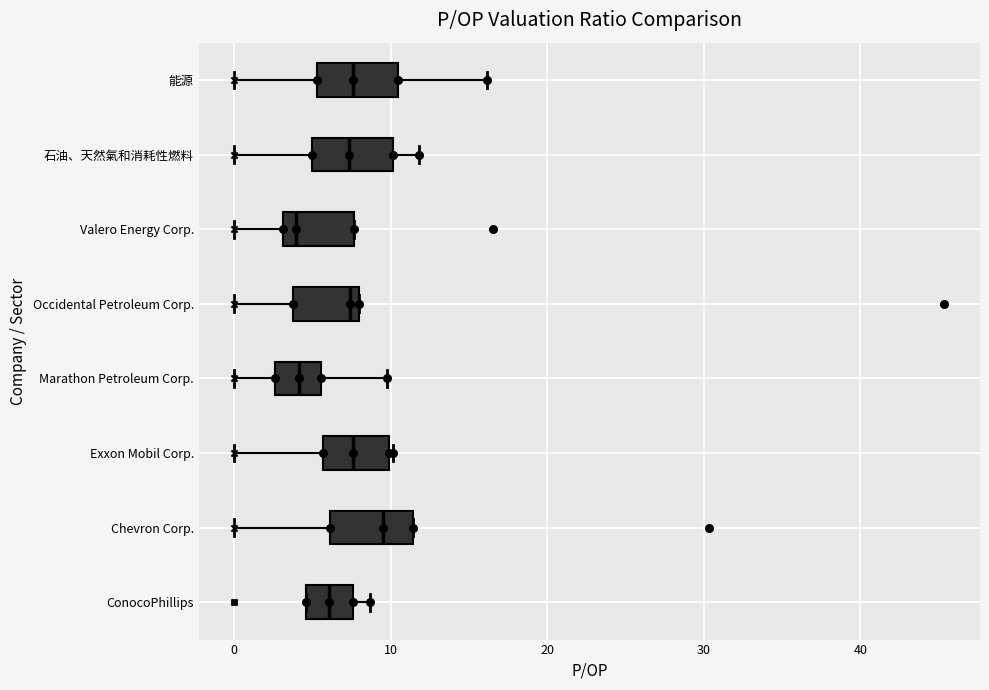

Where does the left whisker of the box for Marathon Petroleum Corp. end on the x-axis? The values are not printed on the chart, so give them approximately, as read against the axis.

0